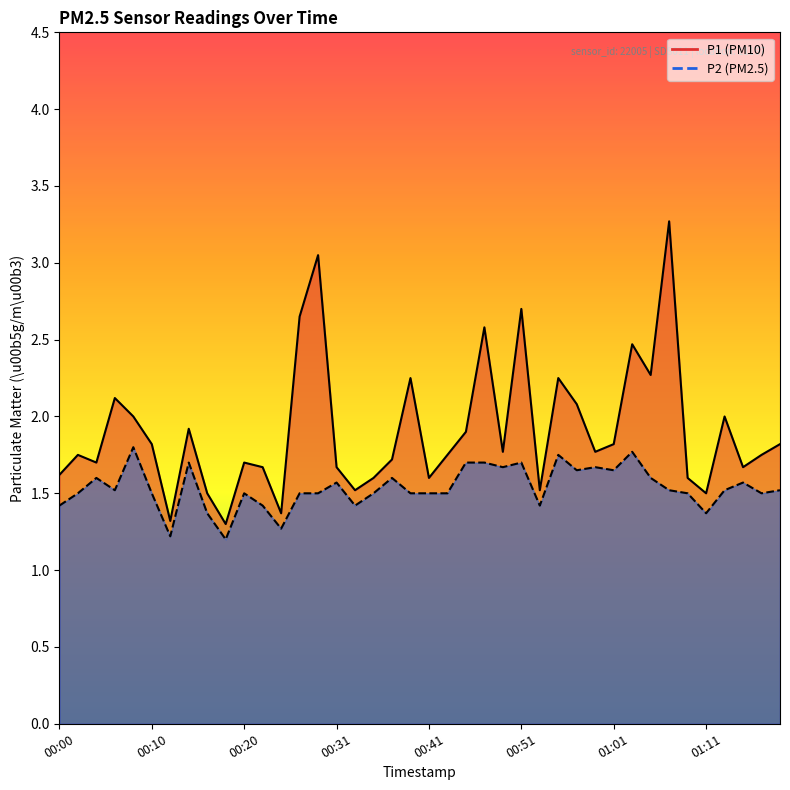

Reading left to right, list all the values displayed in this chart.

P1: 1.6	1.8	1.7	2.1	2.0	1.8	1.3	1.9	1.5	1.3	1.7	1.7	1.4	2.6	3.0	1.7	1.5	1.6	1.7	2.2	1.6	1.8	1.9	2.6	1.8	2.7	1.5	2.2	2.1	1.8	1.8	2.5	2.3	3.3	1.6	1.5	2.0	1.7	1.8	1.8
P2: 1.4	1.5	1.6	1.5	1.8	1.5	1.2	1.7	1.4	1.2	1.5	1.4	1.3	1.5	1.5	1.6	1.4	1.5	1.6	1.5	1.5	1.5	1.7	1.7	1.7	1.7	1.4	1.8	1.6	1.7	1.6	1.8	1.6	1.5	1.5	1.4	1.5	1.6	1.5	1.5